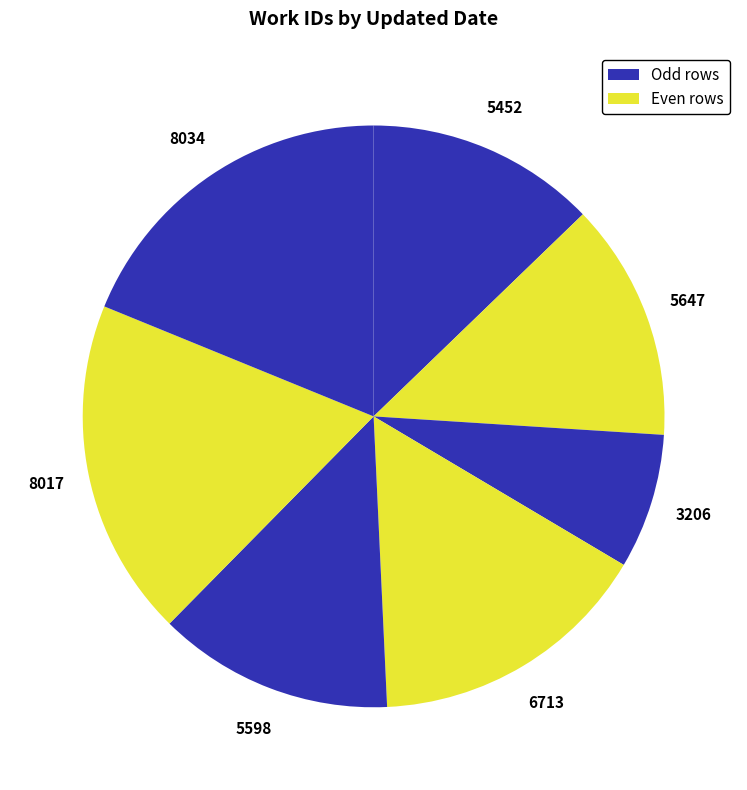

To the nearest percent, what is the average slice percentage?

14%